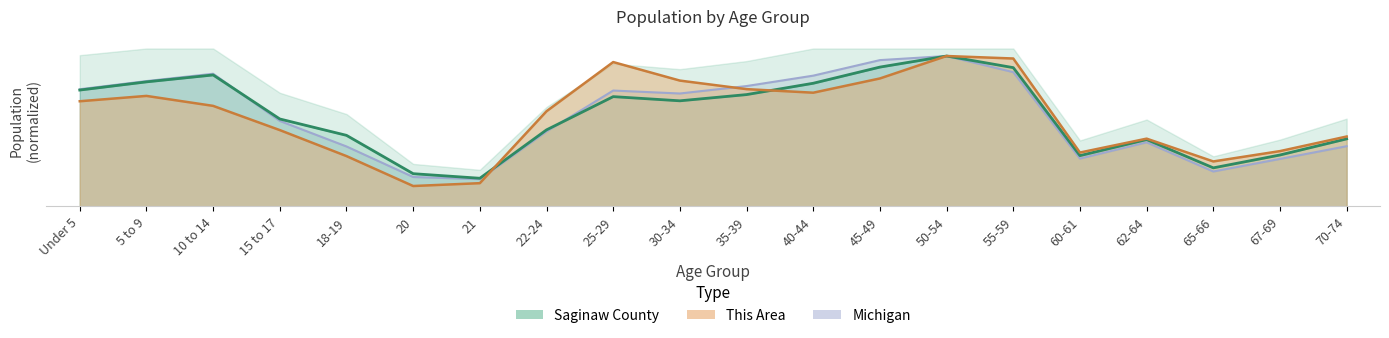

What is the value of the Michigan point at the 6th from the left?

0.2